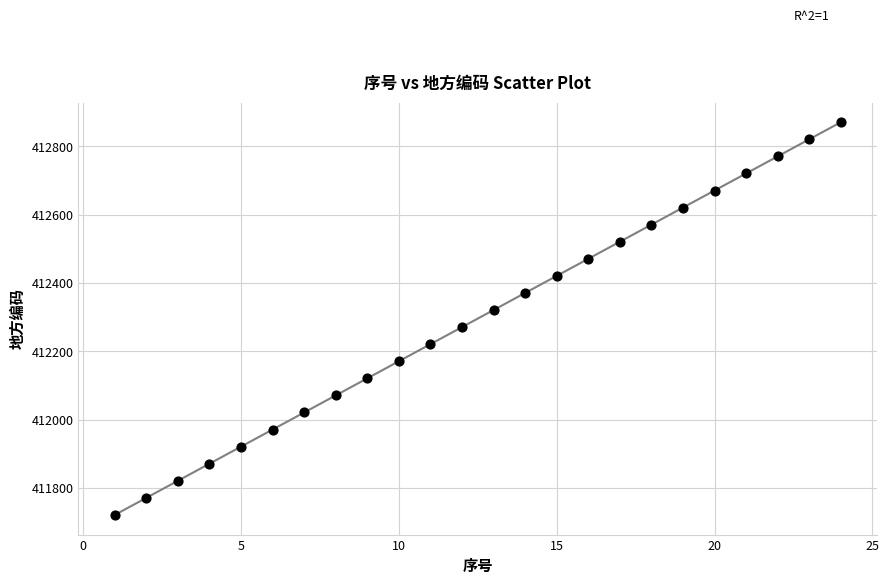

What is the range of Y values (max minus min)?

1150